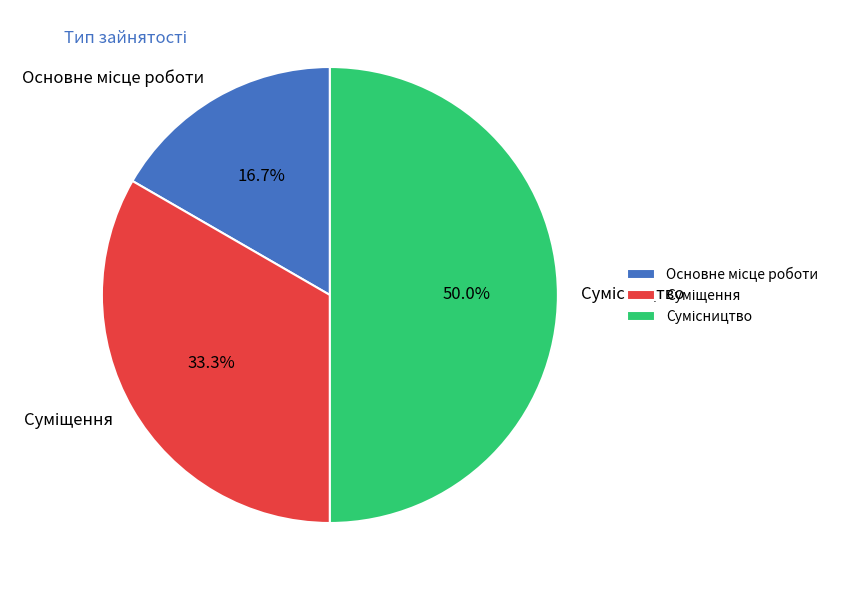

To the nearest percent, what portion does Суміщення represent?

33%